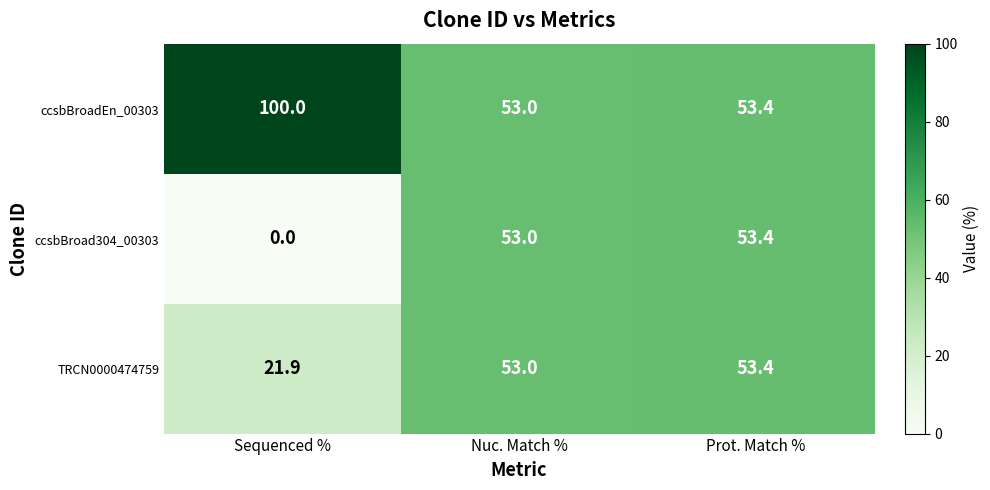

What is the sum of all TRCN0000474759 values?

128.3